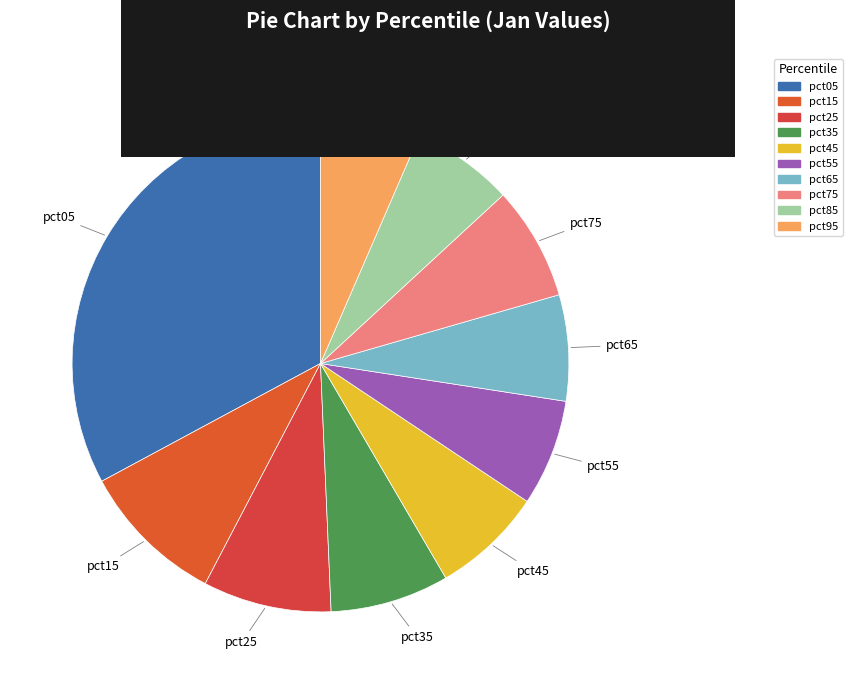

Between pct35 and pct05, which is larger?

pct05